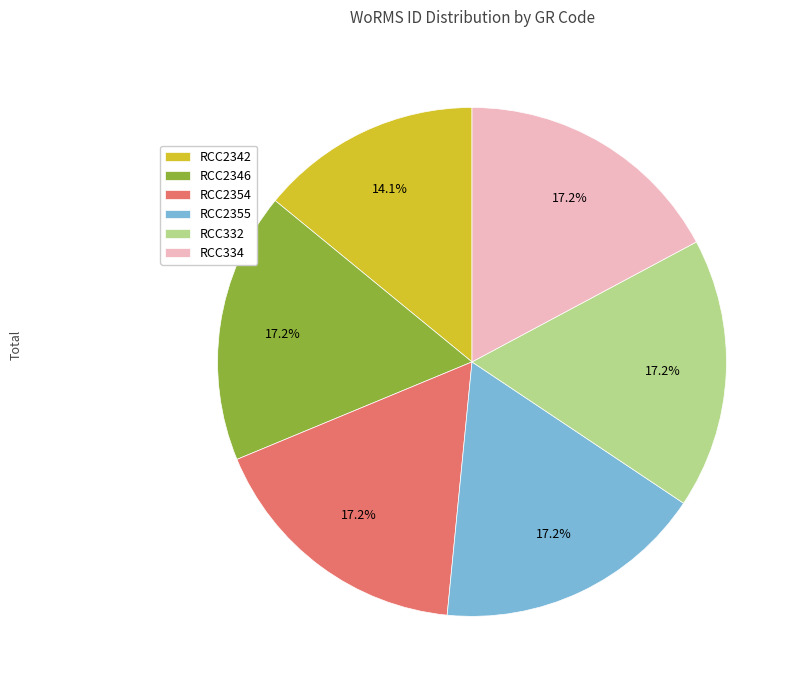

To the nearest percent, what is the average slice percentage?

17%